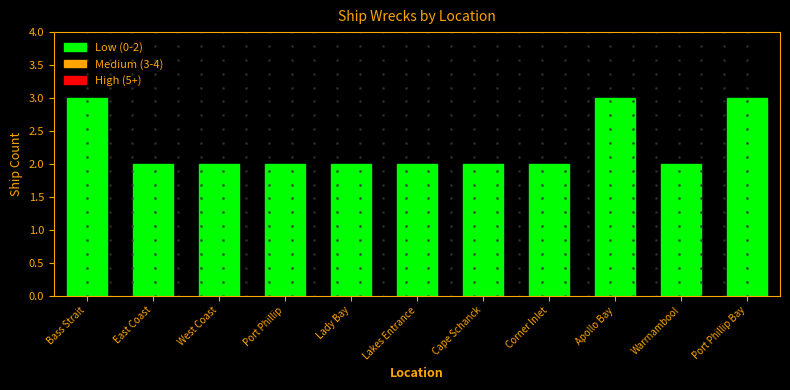

Count the values in the range 2 to 3.

11